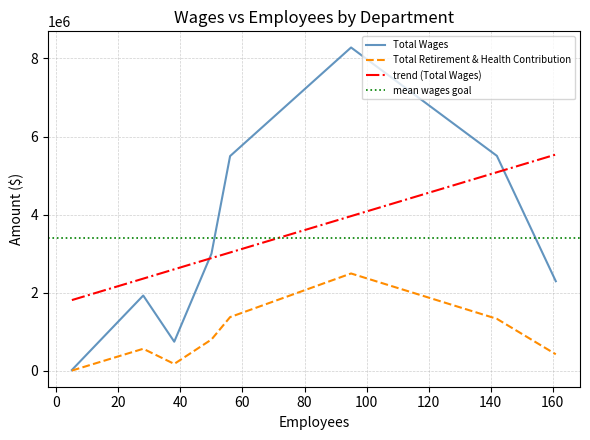

What is the maximum value for Total Retirement & Health Contribution?

2494680